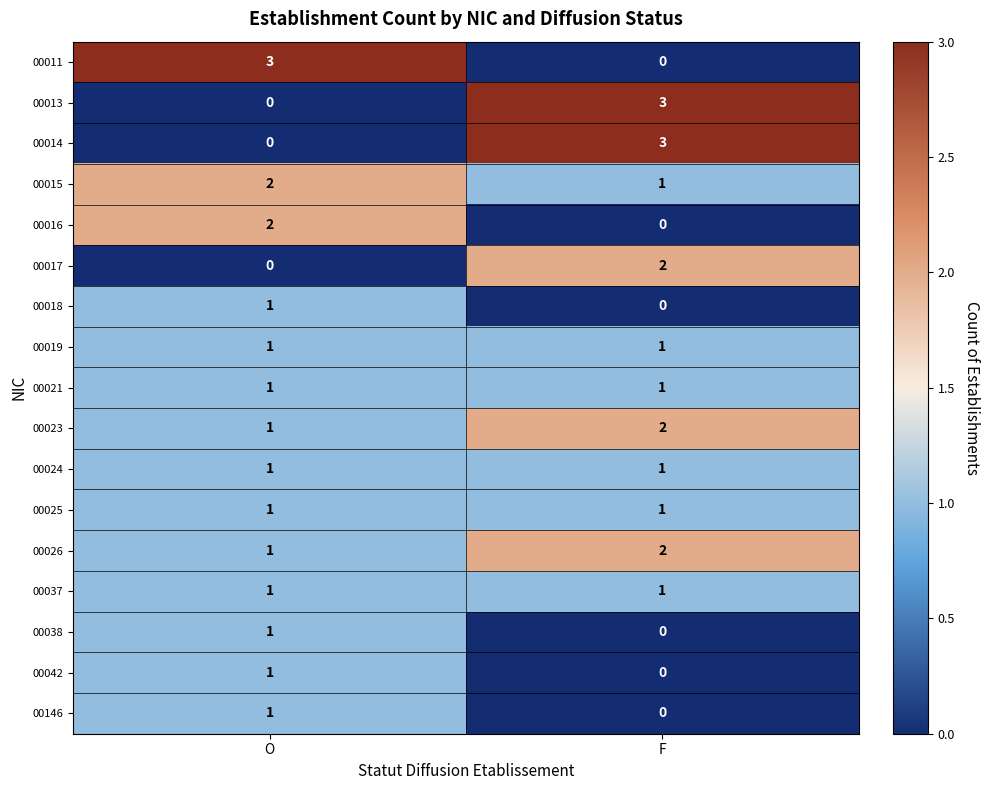

Is the value of 00024 at O greater than the value of 00016 at O?

No